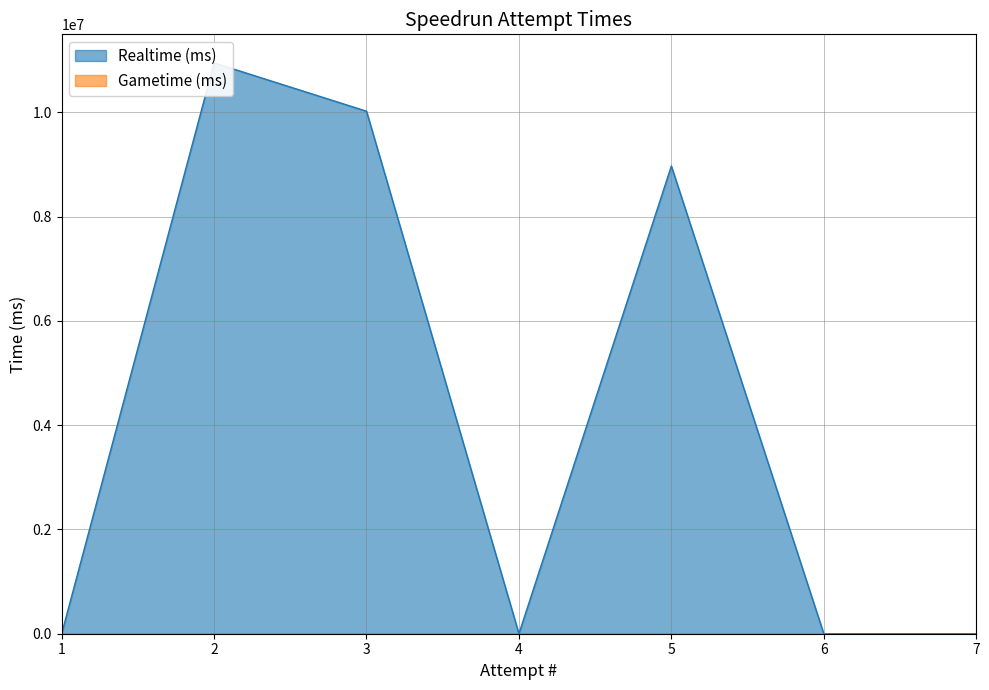

Between 4 and 1, which is larger?

4